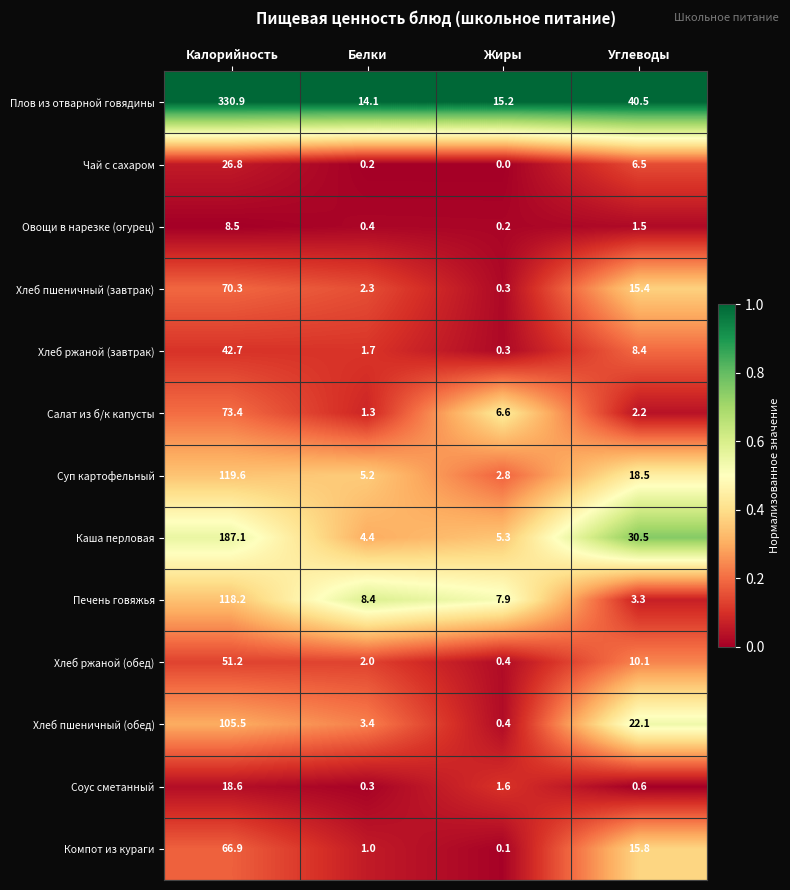

Which category has the lowest value across all series?

Жиры